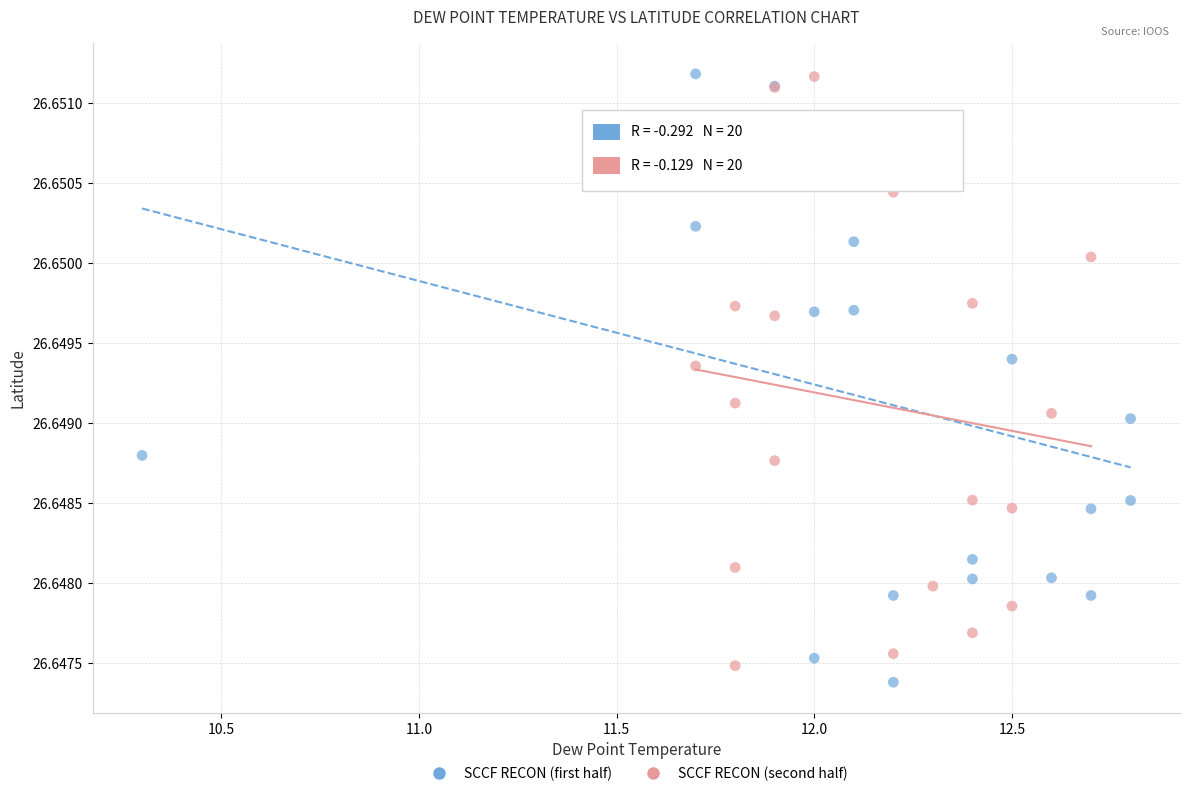

What are all the series names shown in the legend?

SCCF RECON (first half), SCCF RECON (second half)